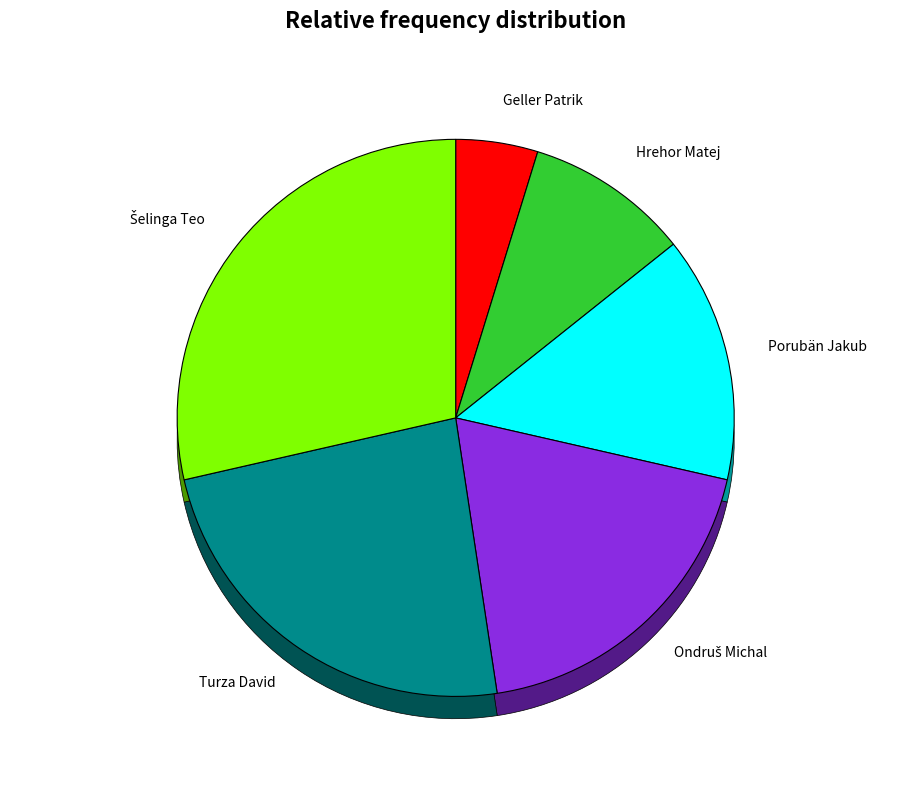

To the nearest percent, what portion does Turza David represent?

24%